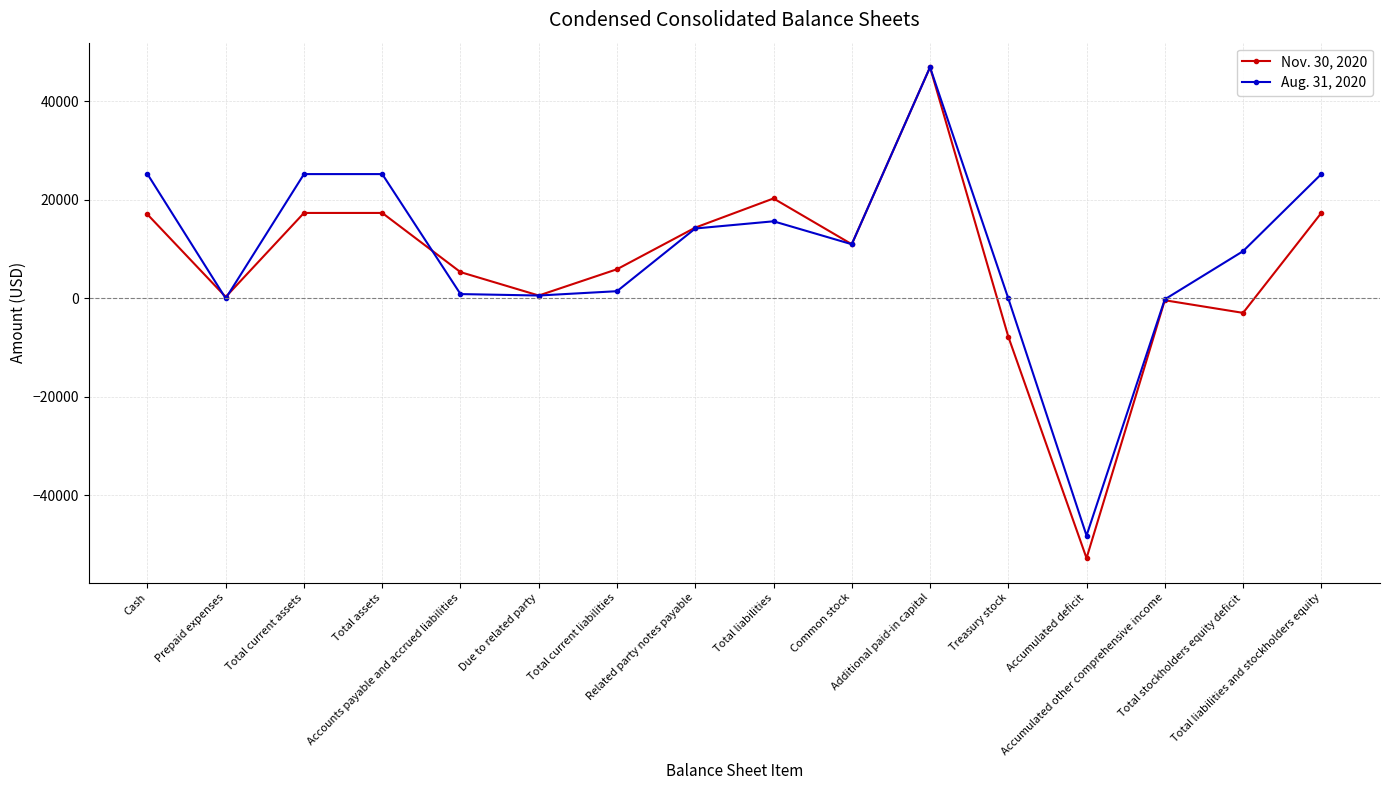

What is the difference between the second highest and second lowest values in the Nov. 30, 2020 series?

28053